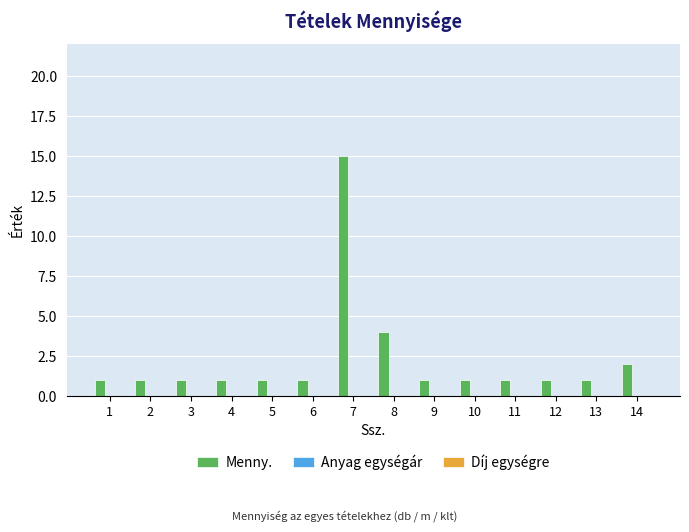

Reading left to right, transcribe all the data shown in this chart.

1	1	1	1	1	1	15	4	1	1	1	1	1	2